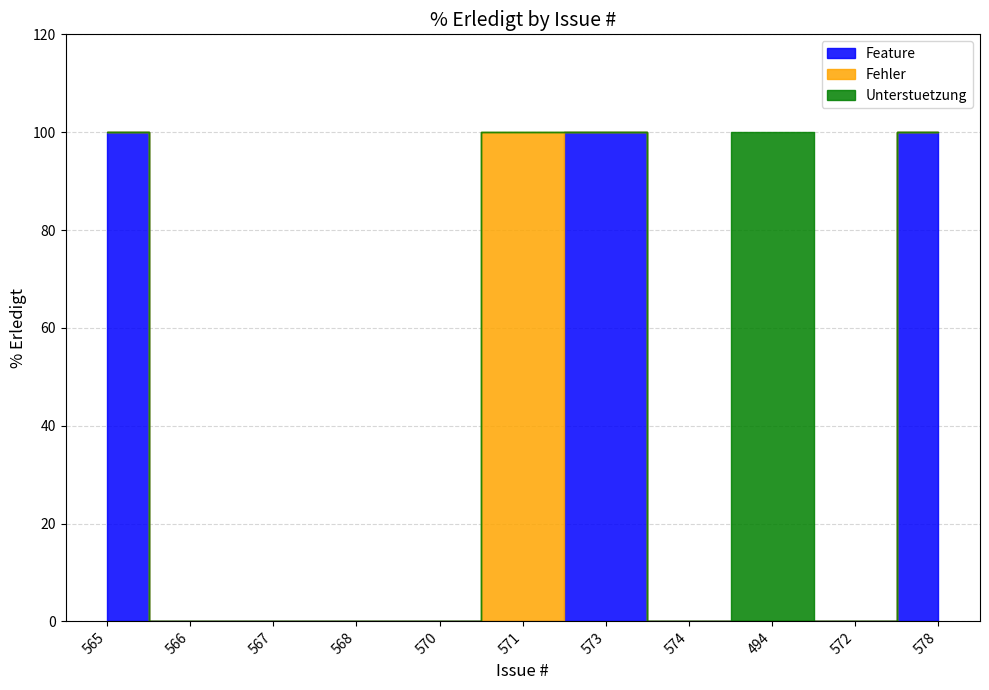

Reading left to right, transcribe all the data shown in this chart.

565=100	566=0	567=0	568=0	570=0	571=100	573=100	574=0	494=100	572=0	578=100